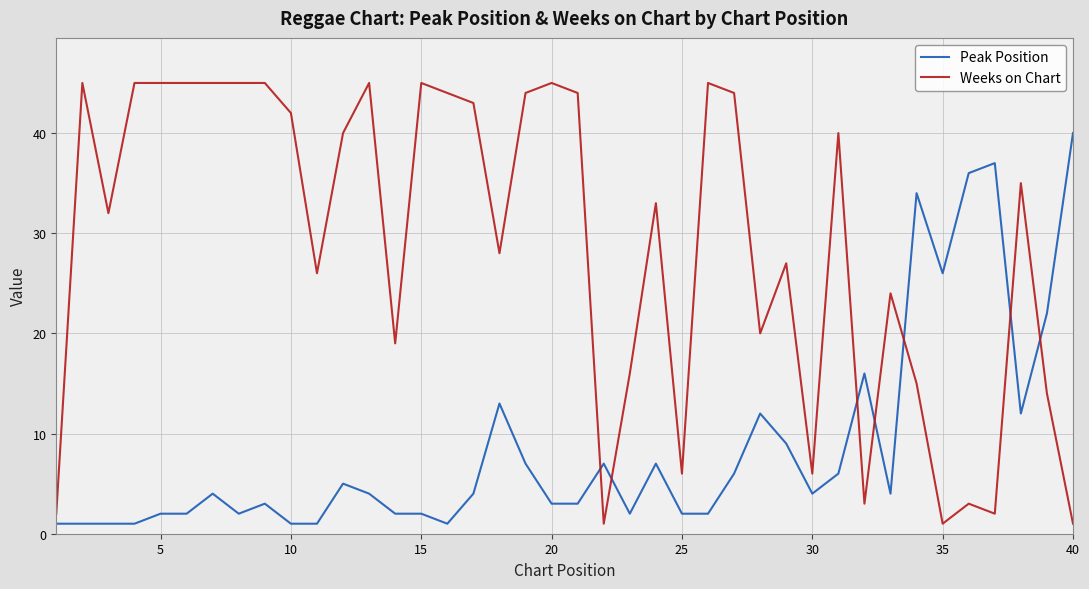

How many times do Peak Position and Weeks on Chart cross each other?

7